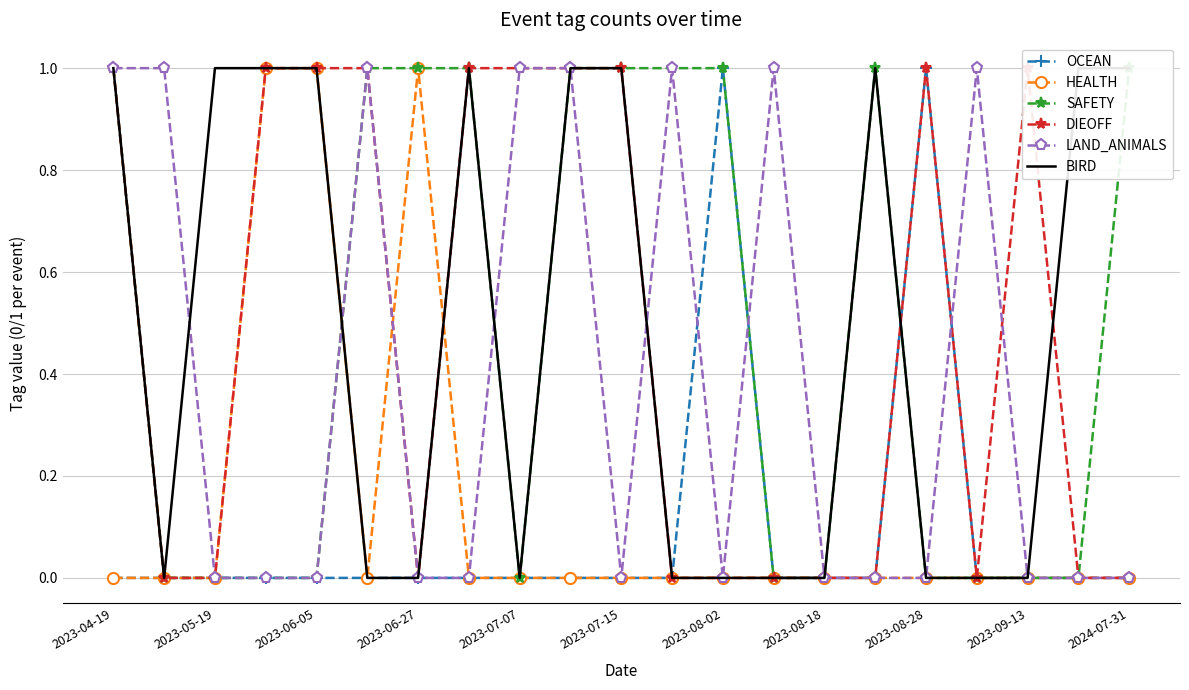

How many distinct data groups are displayed?

6